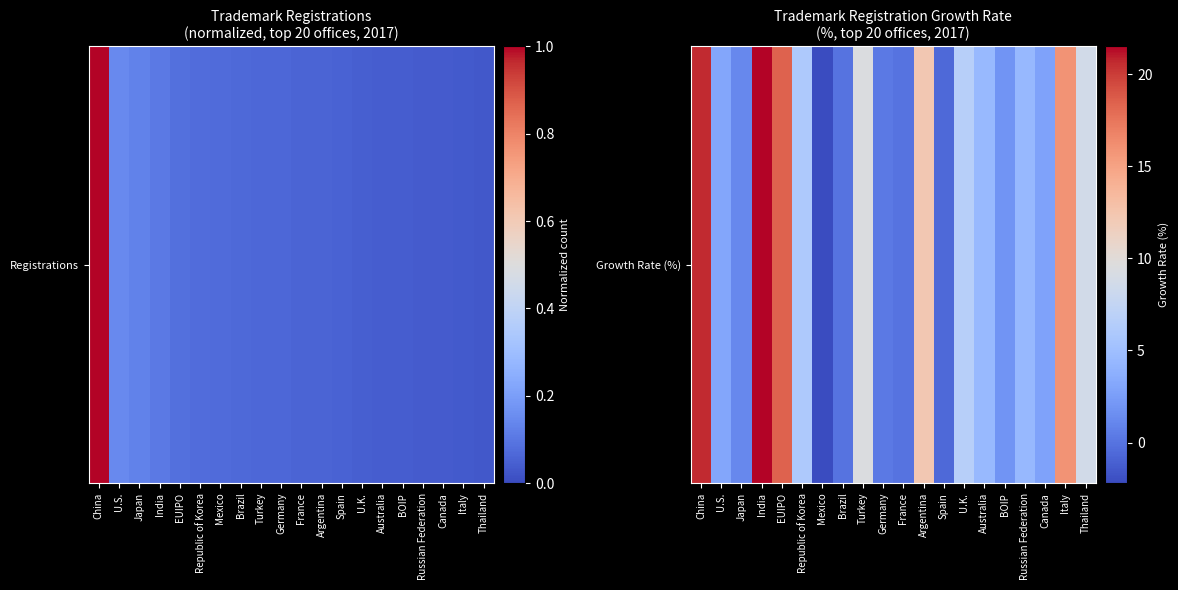

Rank the categories by value from highest to lowest.

India, China, EUIPO, Italy, Argentina, Turkey, Thailand, U.K., Republic of Korea, Australia, Russian Federation, U.S., Canada, BOIP, Japan, Germany, Brazil, France, Spain, Mexico